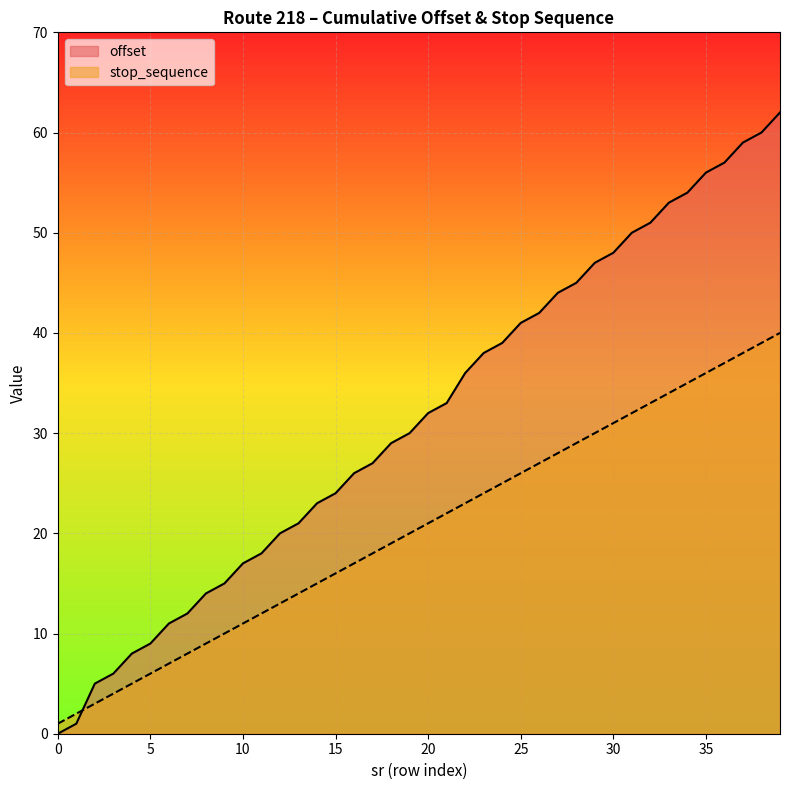

How many lines are shown in the chart?

2